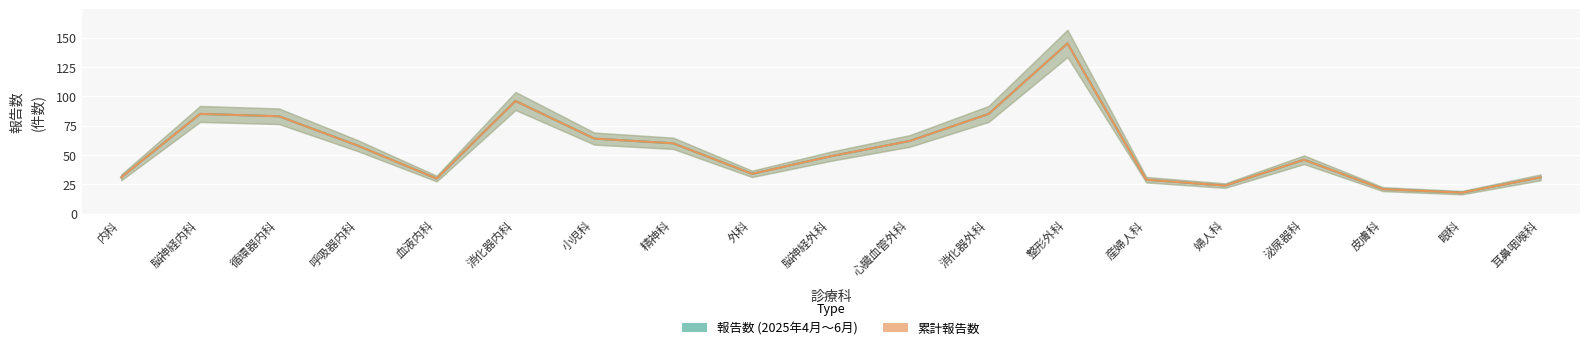

True or false: 累計報告数 and 報告数 (2025年4月～6月) intersect in this chart.

False